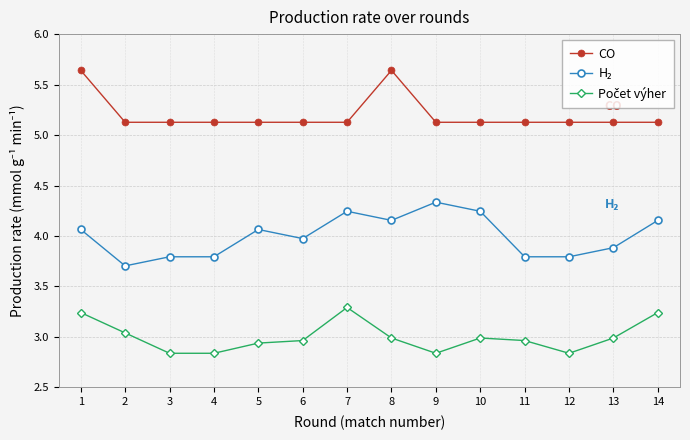

Between 5 and 8, which series saw the biggest shift?

CO